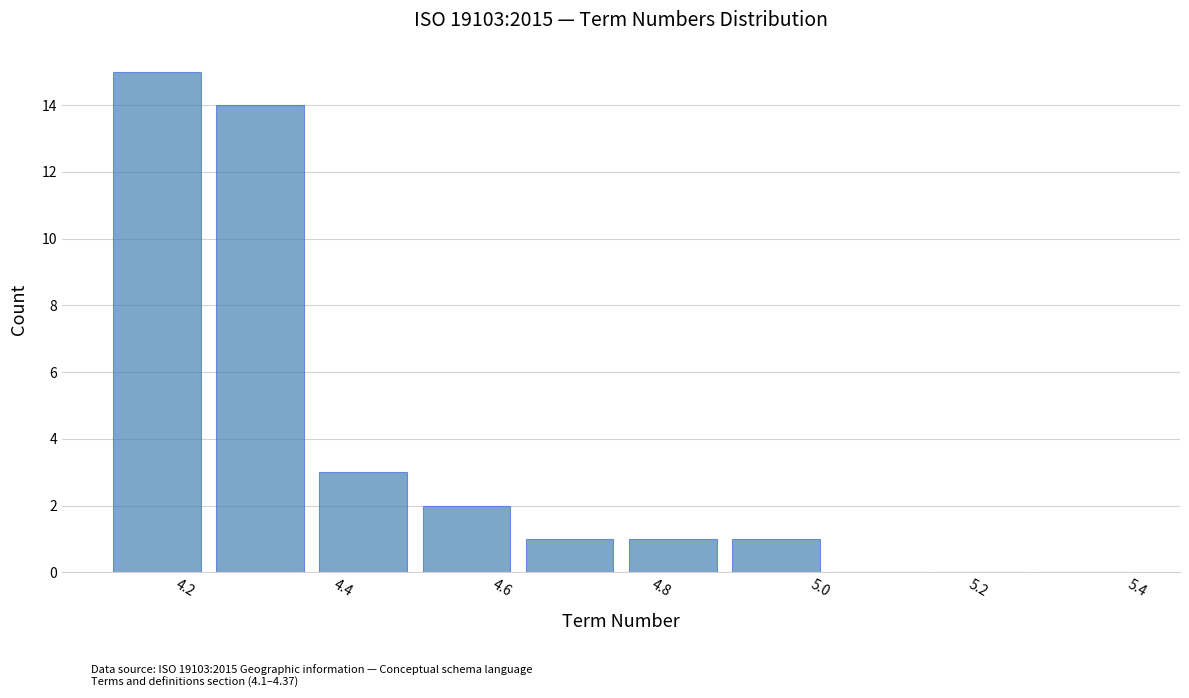

What is the height of the bar covering 4.75 to 4.88 on the x-axis? Neither the bar edges nor the heights are printed on the chart, so give them approximately, as read against the axes.

1